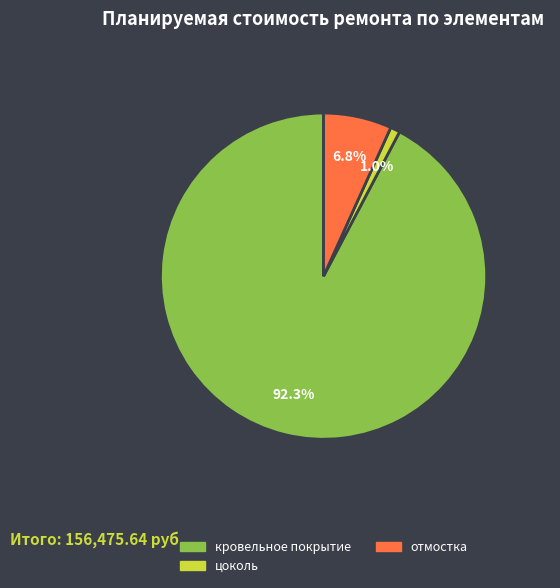

Is there a majority slice in this chart?

Yes